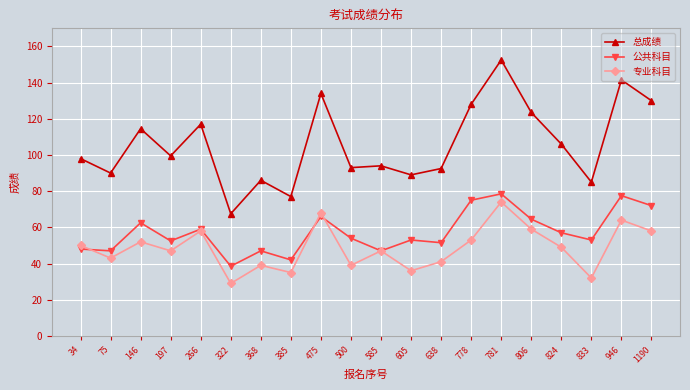

Which series has the widest spread of values?

总成绩